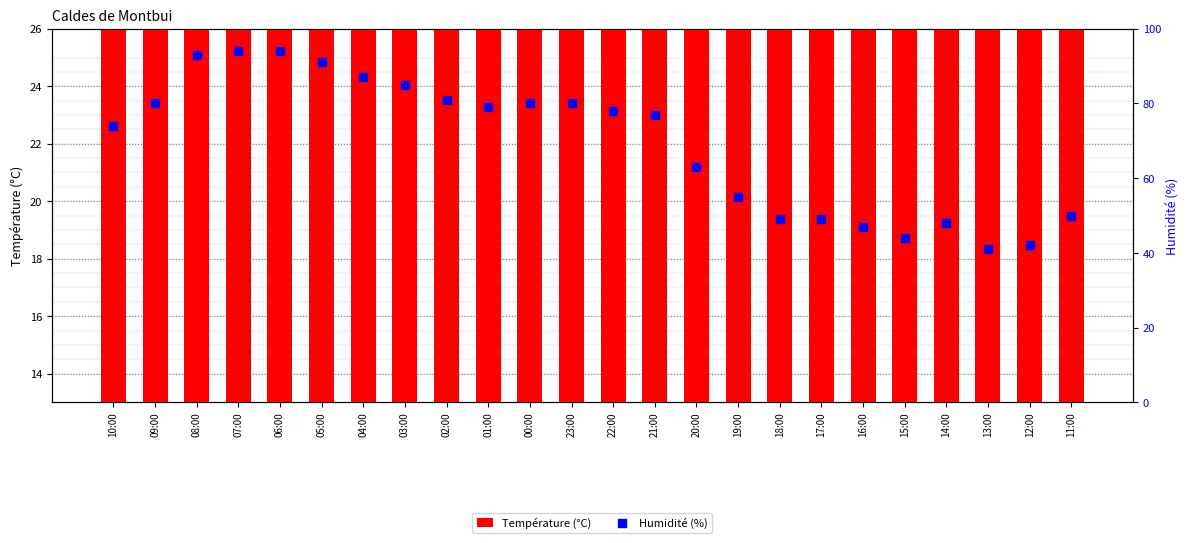

Which series has the largest total across all categories?

Humidité (%)